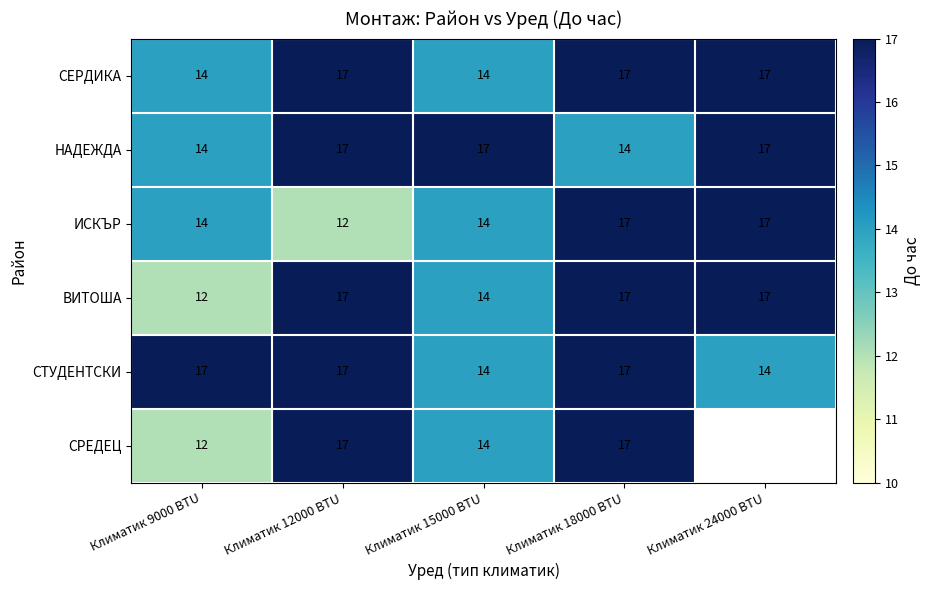

What is the difference between the highest and lowest values at Климатик 18000 BTU?

3